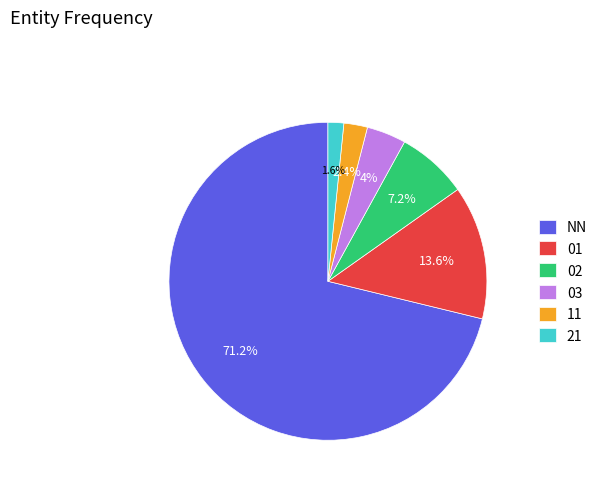

To the nearest percent, what is the difference between the 02 and NN slice percentages?

64%